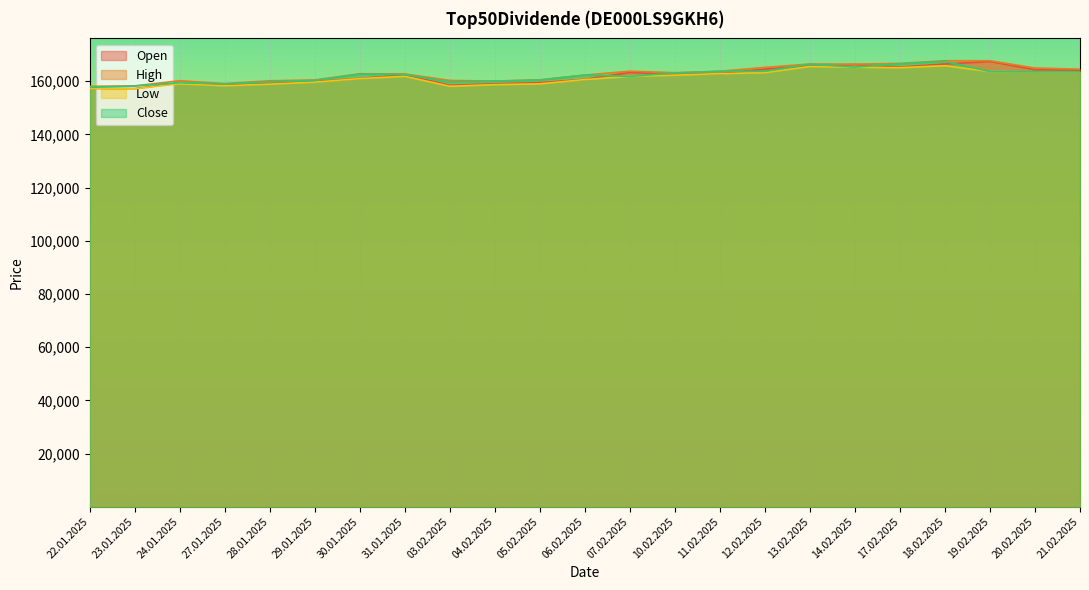

How many distinct data groups are displayed?

4